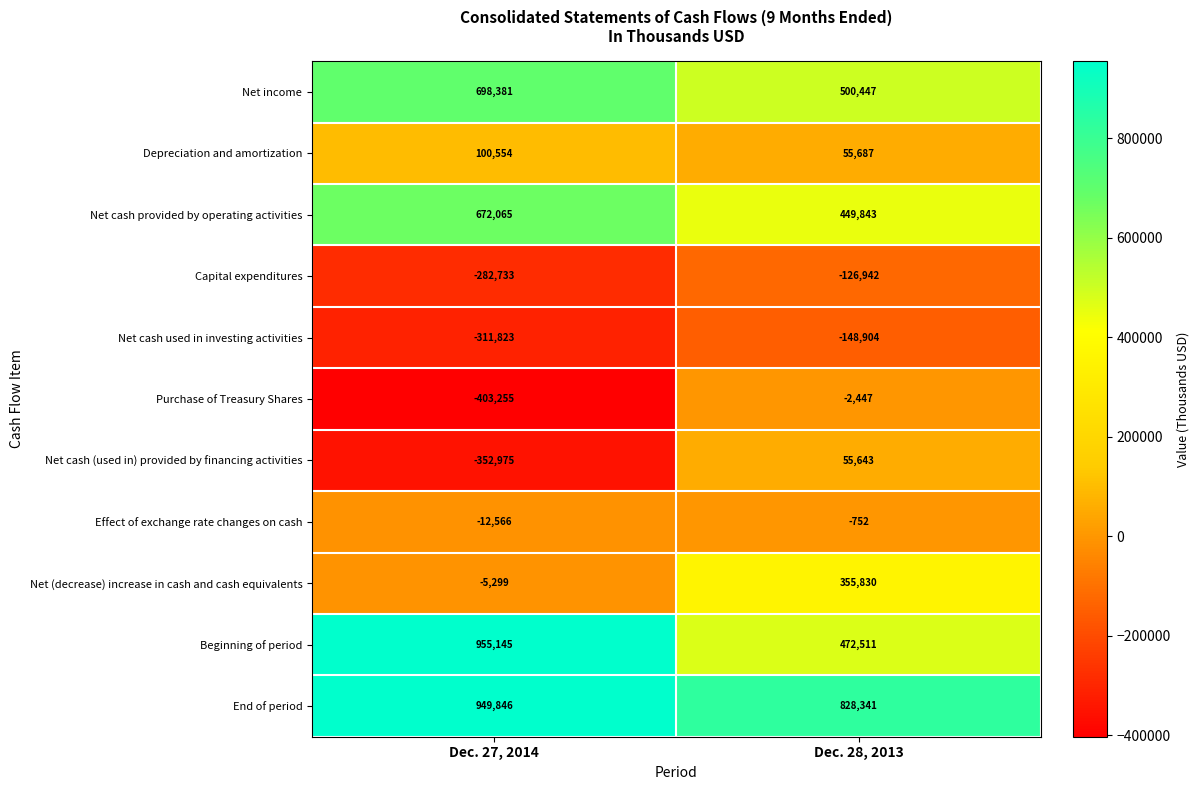

What is the difference between the highest and lowest values at Dec. 28, 2013?

977245